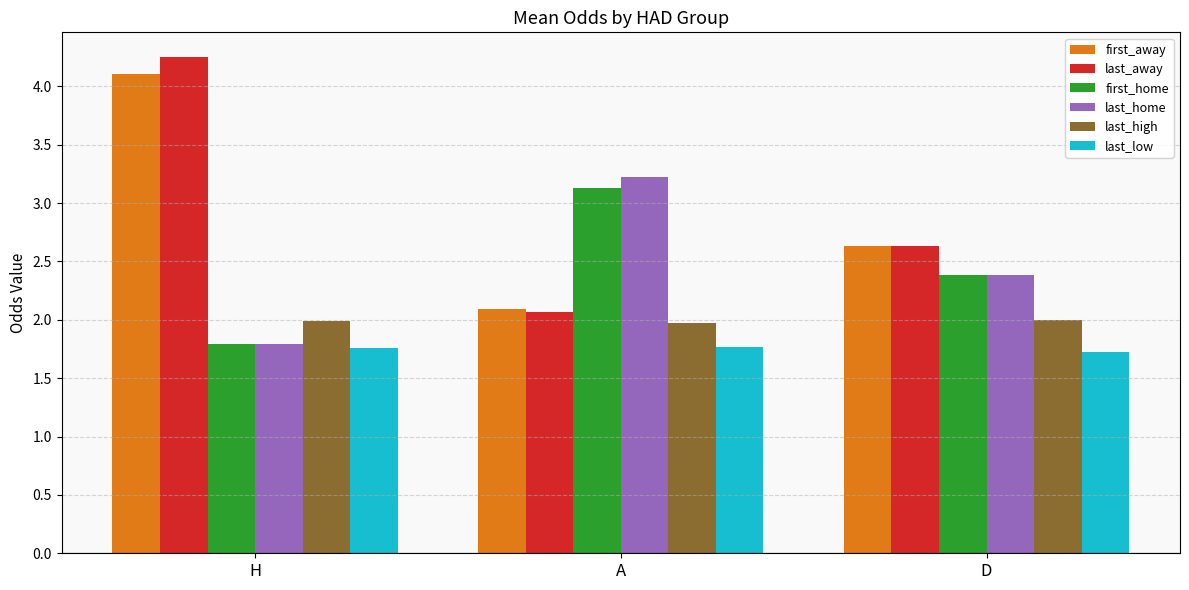

Which series changed the most between A and D?

last_home